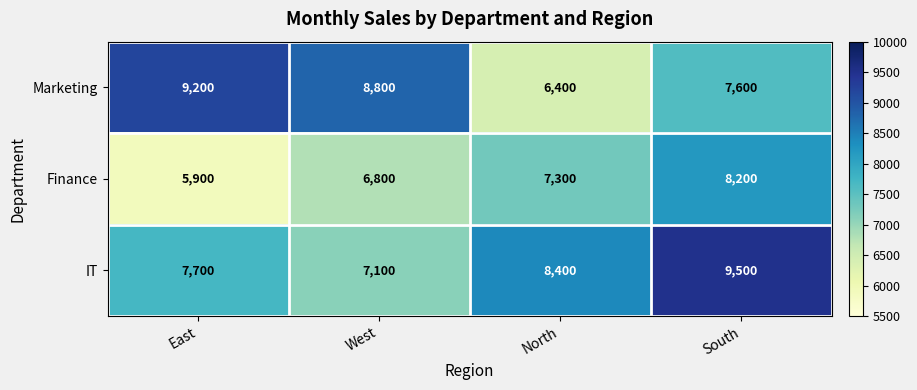

What is the difference between the highest and lowest values at West?

2000